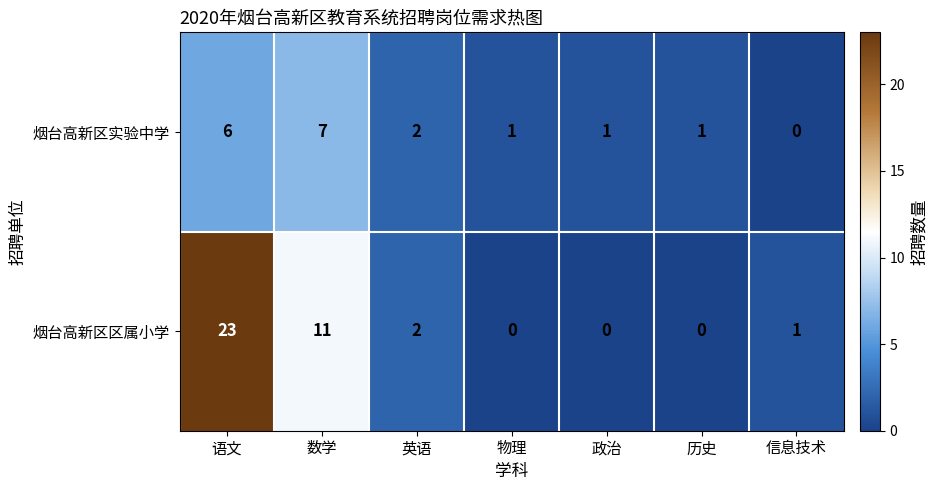

What is the greatest value displayed?

23